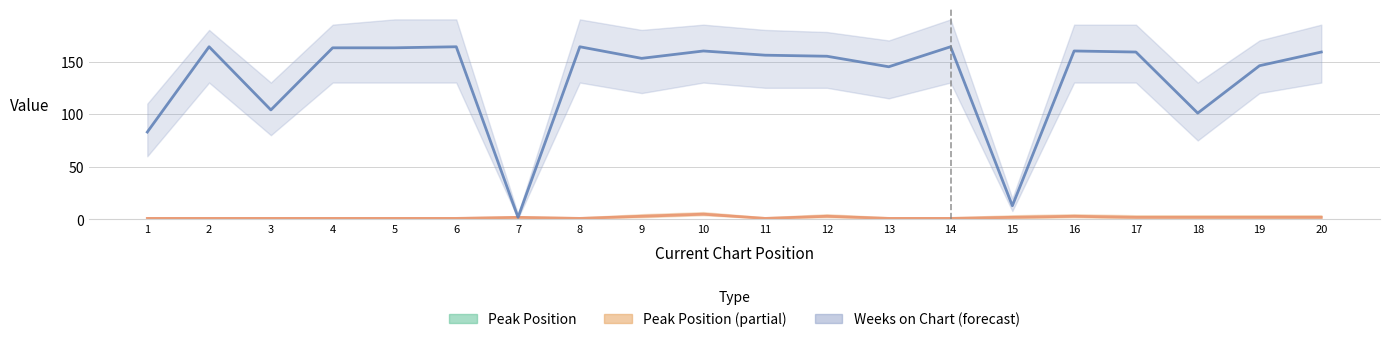

List the series in order of their peak value, highest first.

Weeks on Chart, Peak Position